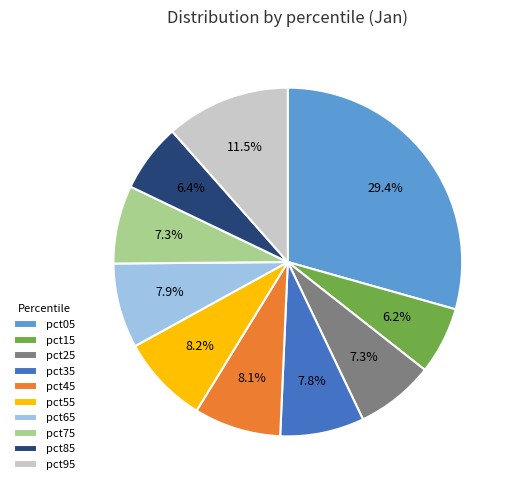

Is pct05 the majority of the pie?

No